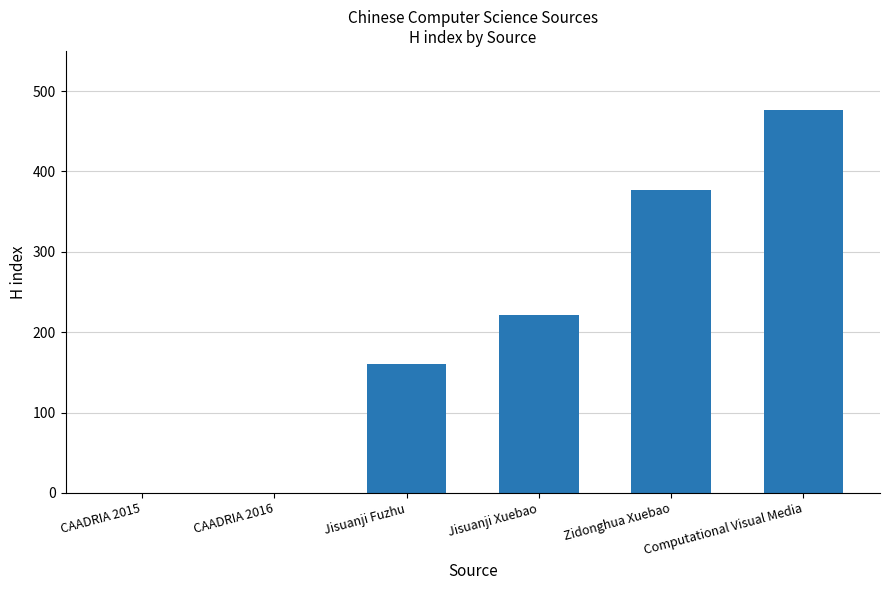

What is the sum of all values?

1237